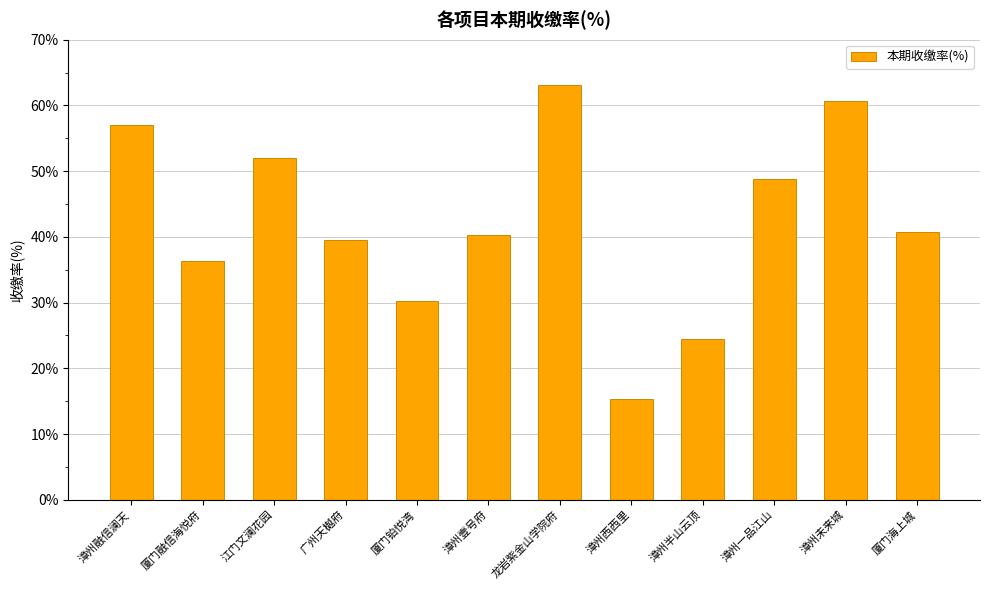

What is the smallest value displayed?

15.4